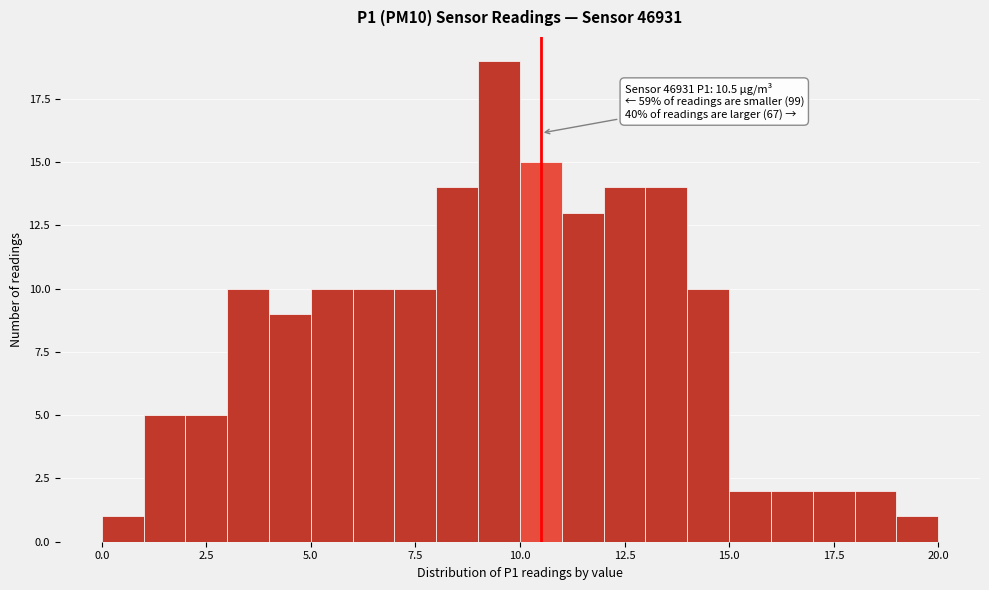

Read against the x-axis, roughly where is the centre of the tallest bar?

9.5